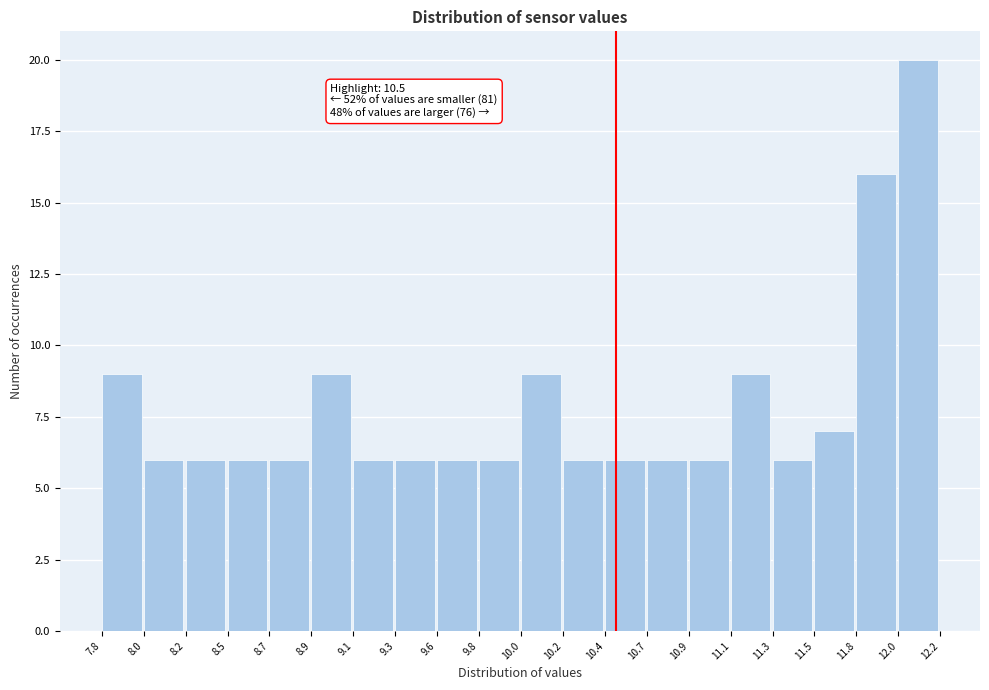

Over which range of the x-axis is the bar tallest?

12.0 to 12.2